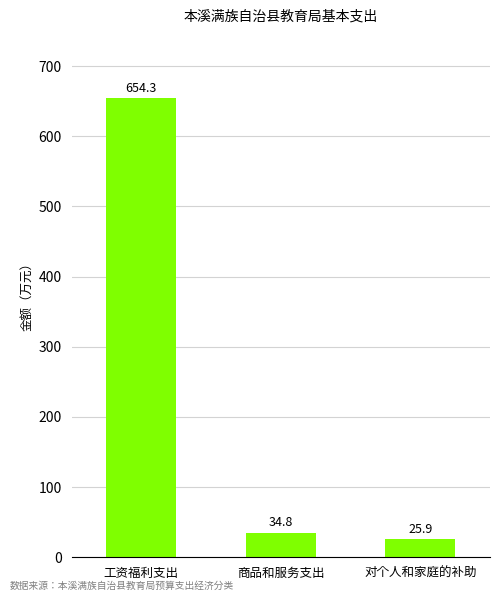

What is the greatest value displayed?

654.3